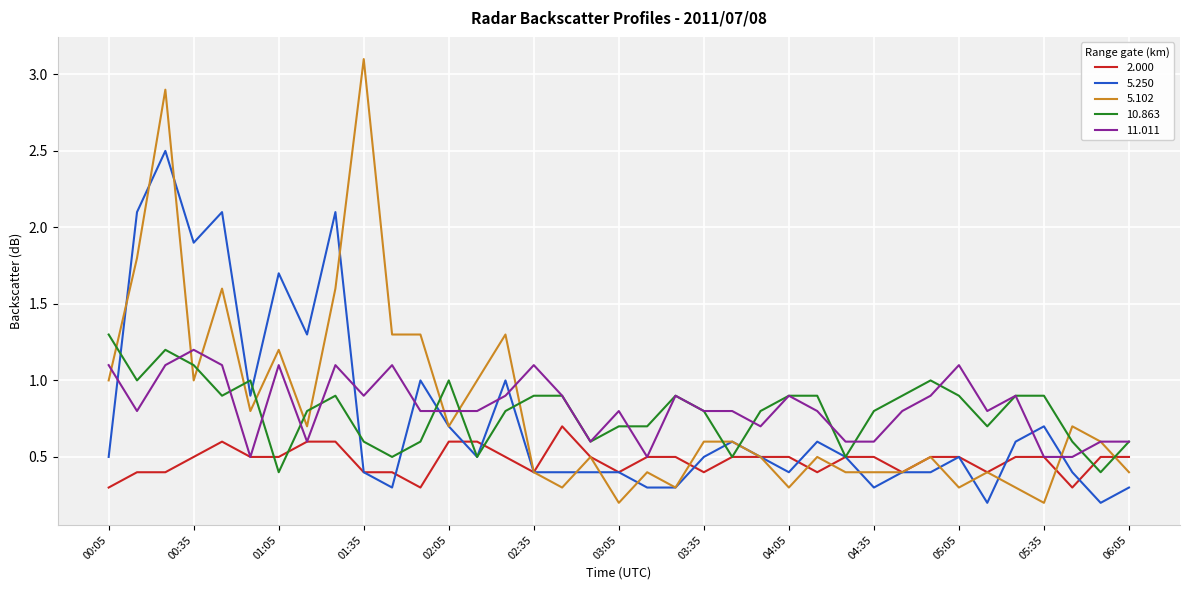

What are all the series names shown in the legend?

2.000, 5.250, 5.102, 10.863, 11.011